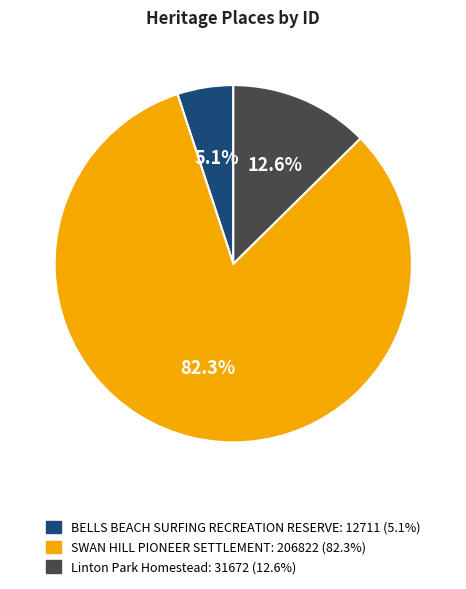

Combined, do SWAN HILL PIONEER SETTLEMENT and BELLS BEACH SURFING RECREATION RESERVE account for over 50%?

Yes